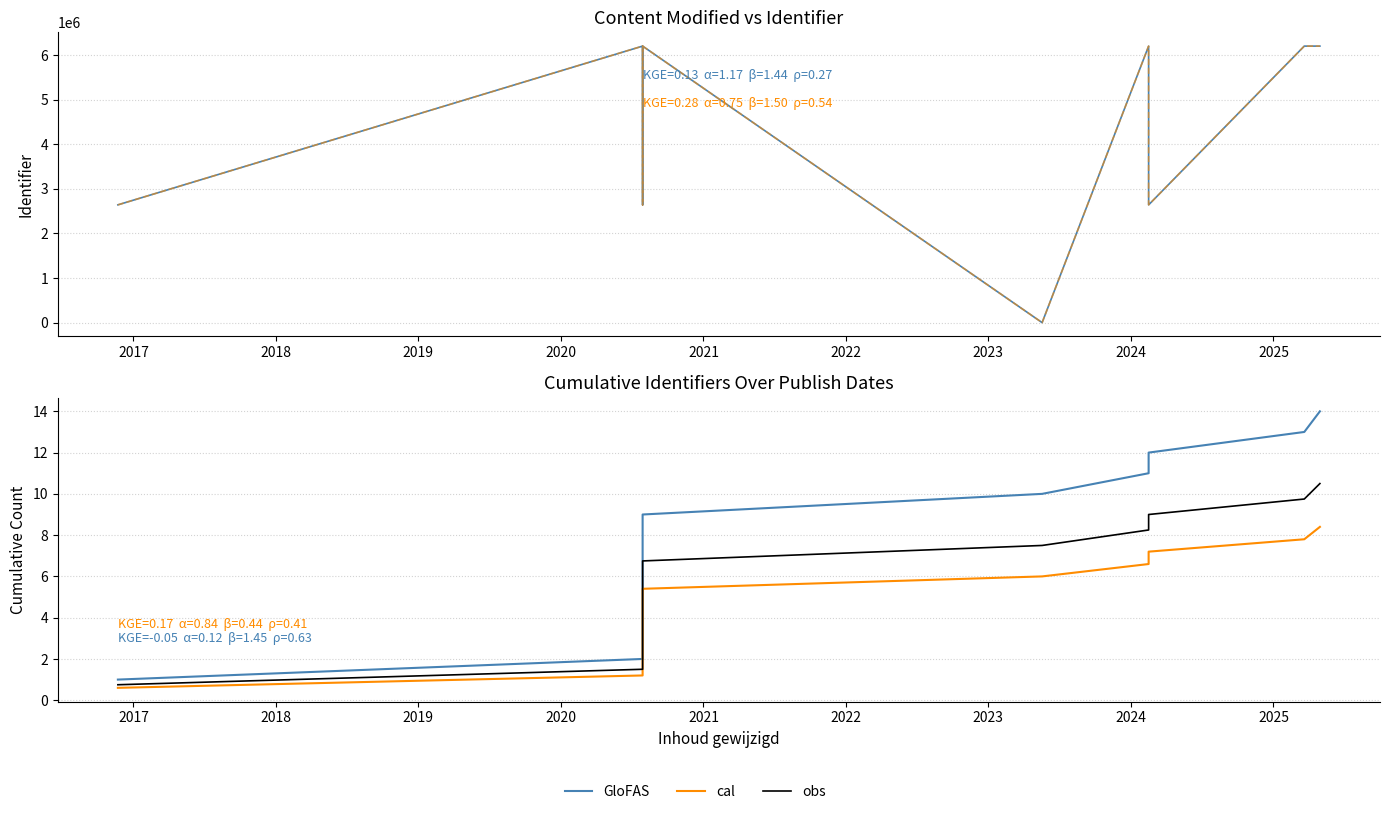

List the series in order of their peak value, lowest first.

cal, obs, GloFAS, Identifier, Identifier (cal)